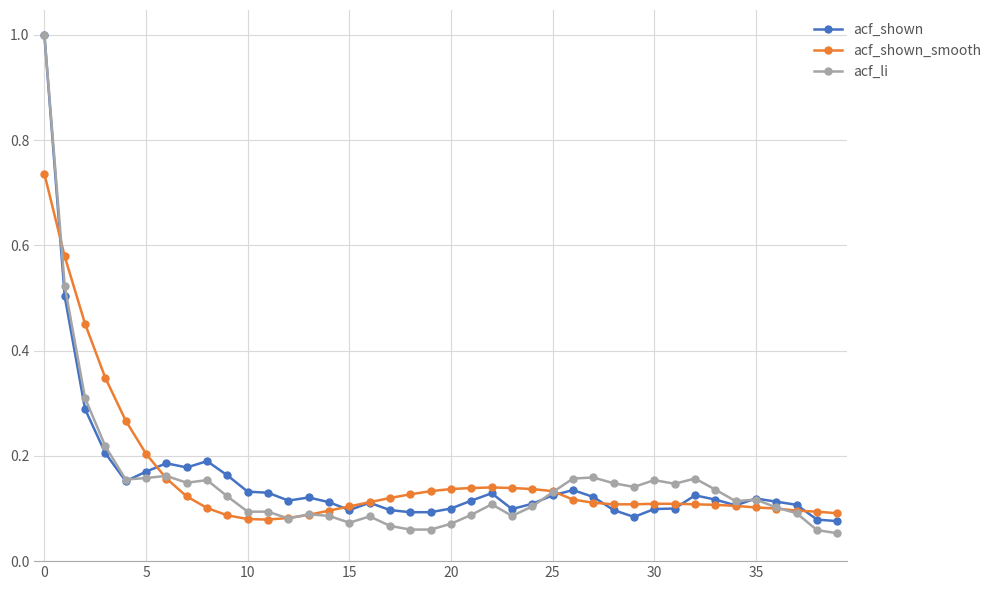

What is the greatest value displayed?

1.0